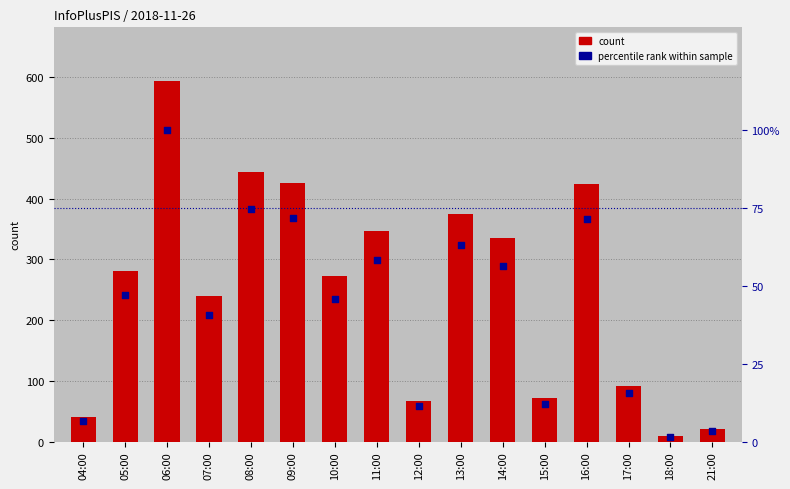

At which category is the sum across all series the highest?

06:00